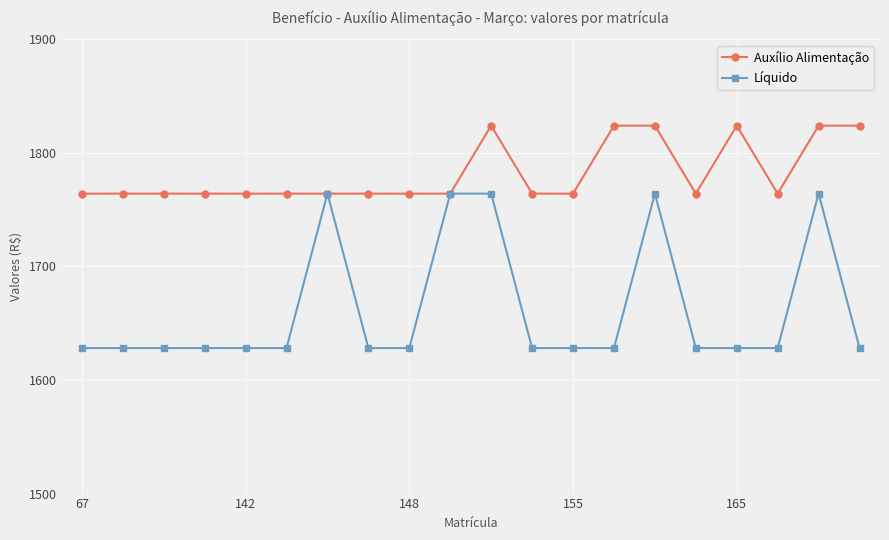

Does the chart have visible grid lines?

Yes